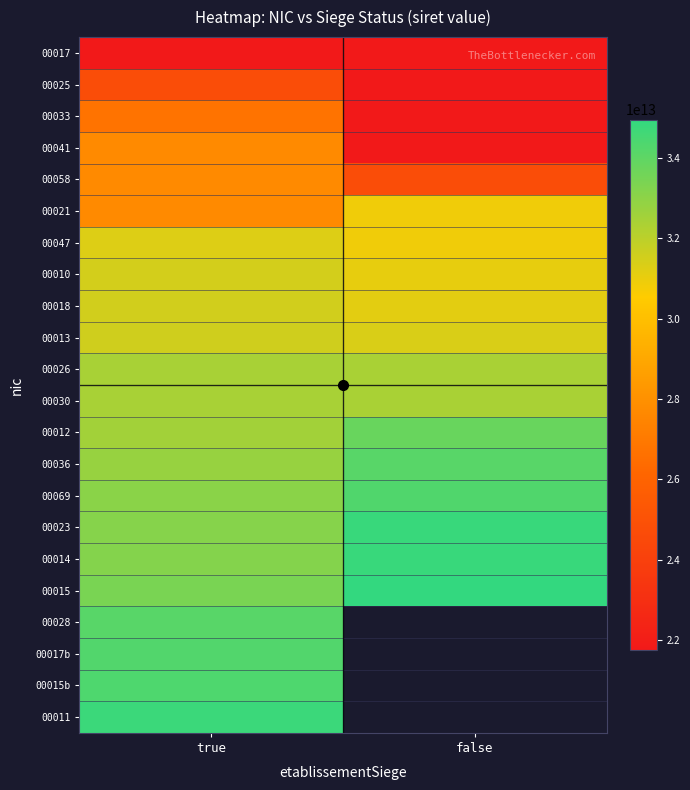

Is it true that 00014 equals 34827075200028.0 at false?

True